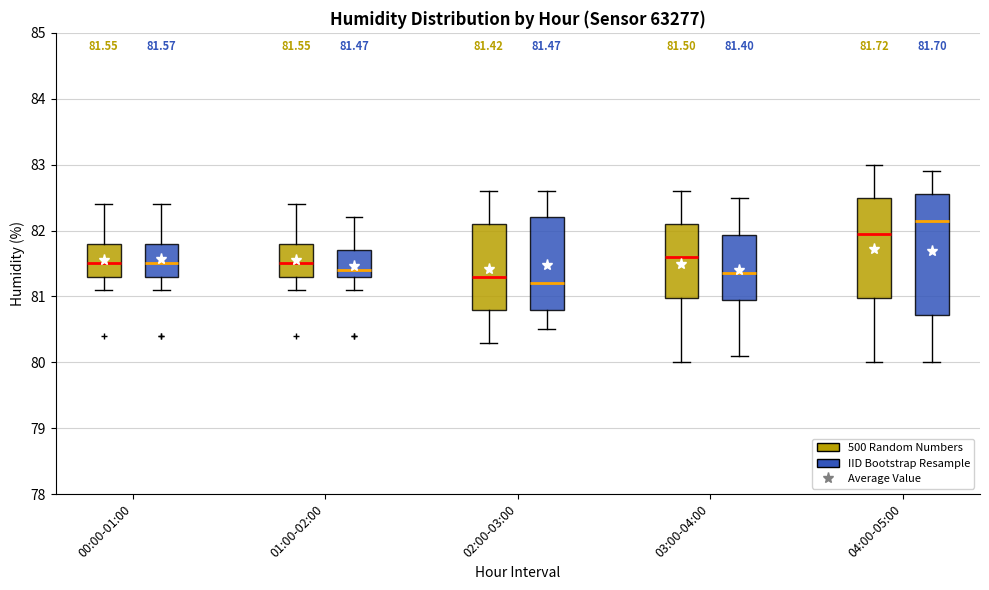

Which box is the tallest, from its lower edge to its upper edge?

04:00-05:00 (IID Bootstrap Resample)